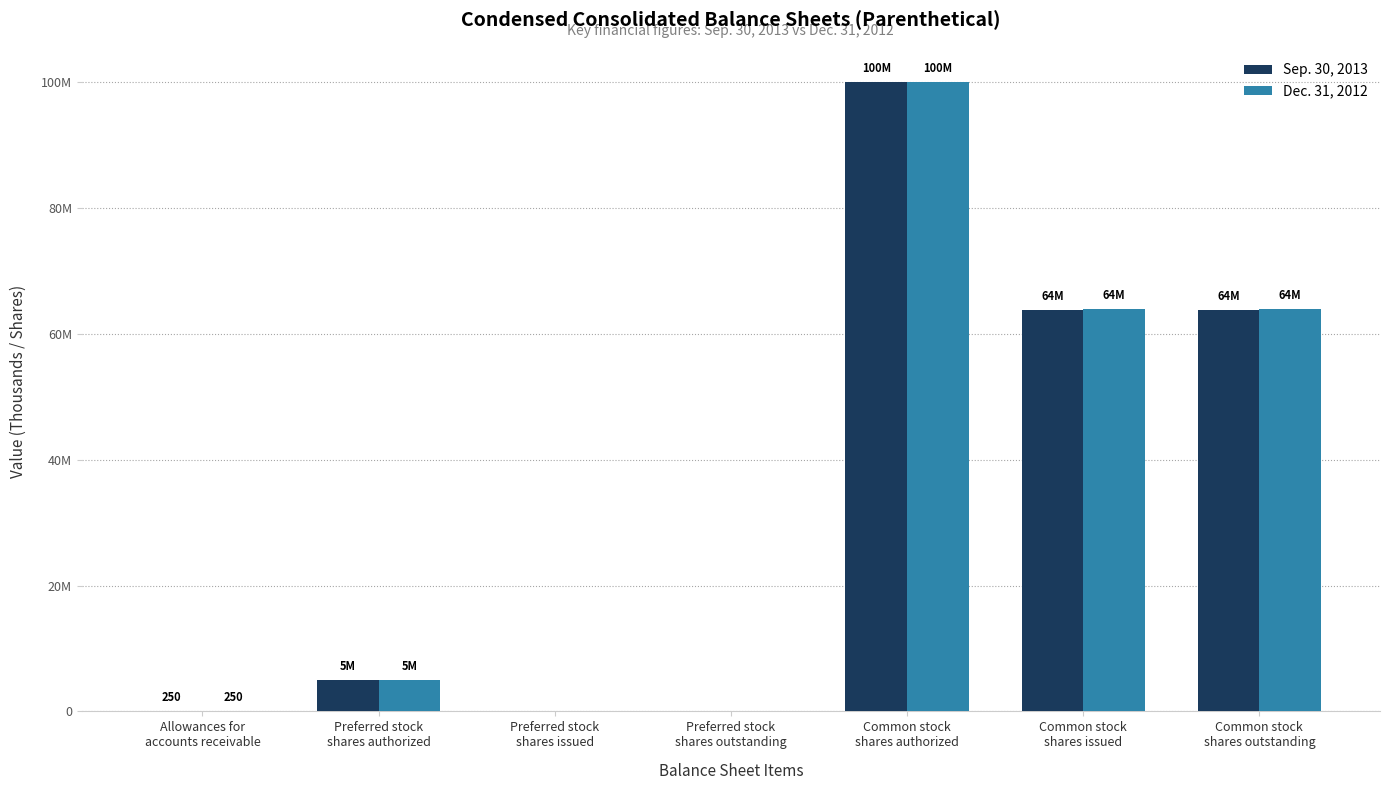

Reading right to left, list all the values displayed in this chart.

Sep. 30, 2013: Common stock
shares outstanding=63749571	Common stock
shares issued=63749571	Common stock
shares authorized=100000000	Preferred stock
shares outstanding=0	Preferred stock
shares issued=0	Preferred stock
shares authorized=5000000	Allowances for
accounts receivable=250
Dec. 31, 2012: Common stock
shares outstanding=64039585	Common stock
shares issued=64039585	Common stock
shares authorized=100000000	Preferred stock
shares outstanding=0	Preferred stock
shares issued=0	Preferred stock
shares authorized=5000000	Allowances for
accounts receivable=250